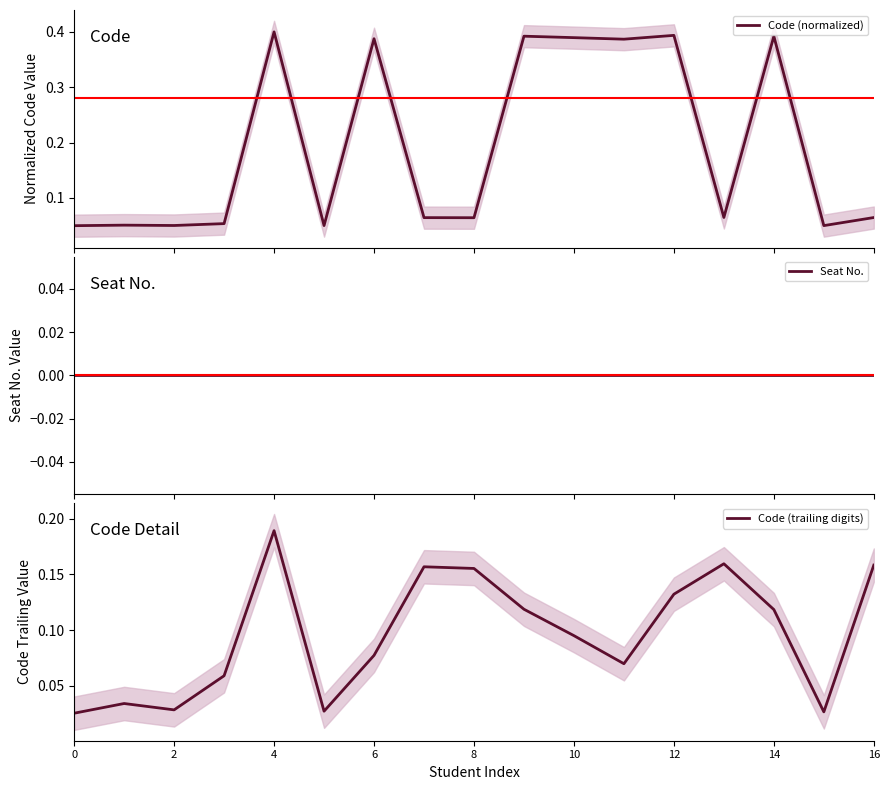

How many intersections are there between Code (trailing digits) and Code (normalized)?

7